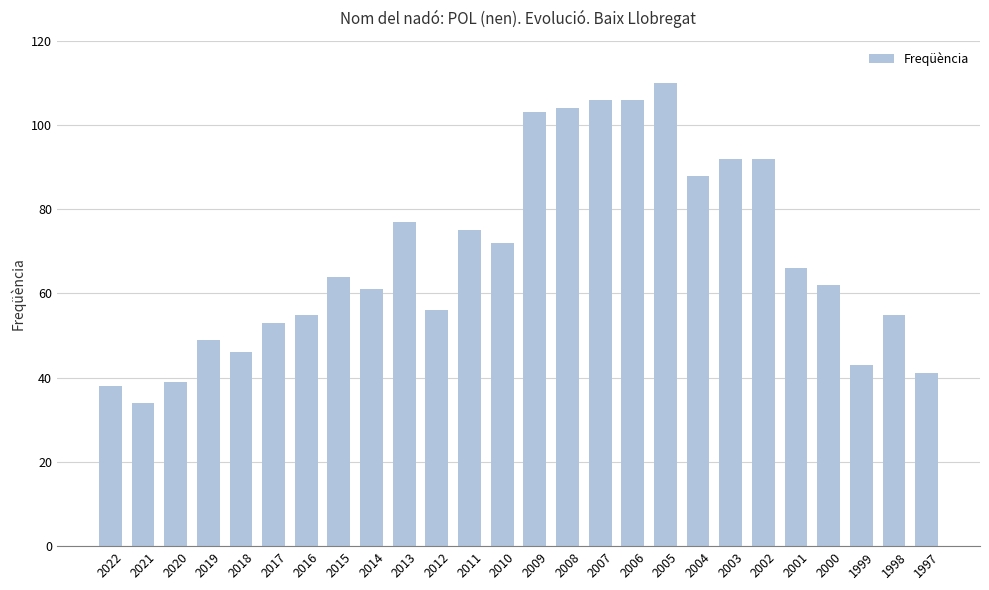

Which category has the highest value across all series?

2005